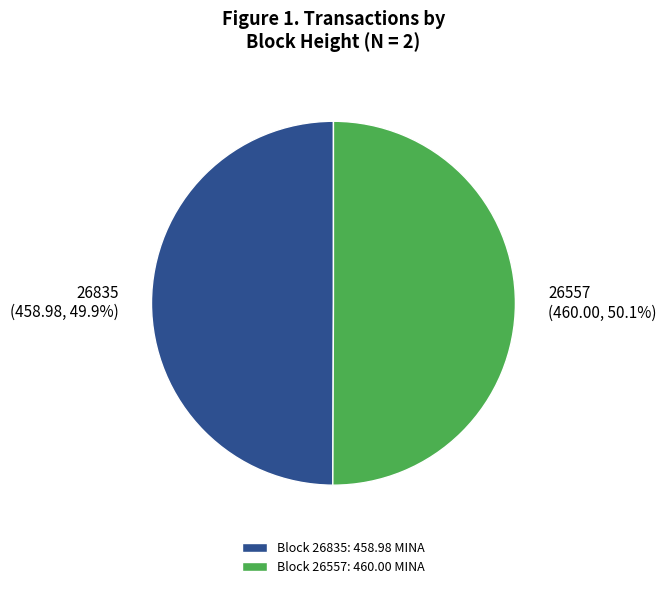

Combined, what portion of the pie is 26557 and 26835?

100.0%